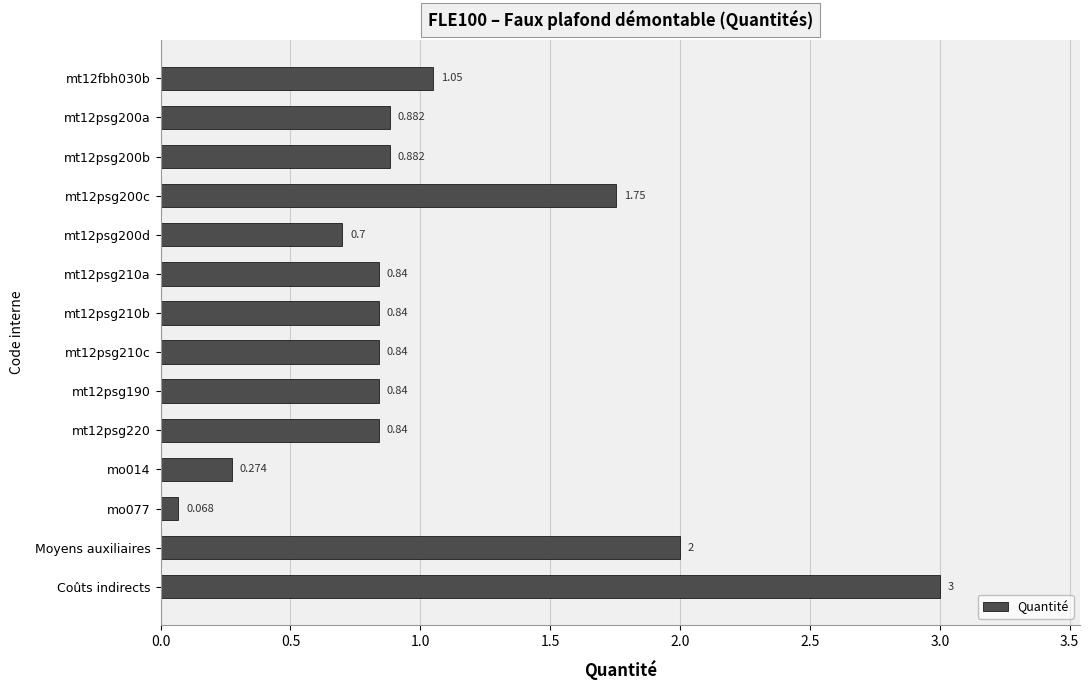

Which has a higher value, Moyens auxiliaires or mo014?

Moyens auxiliaires